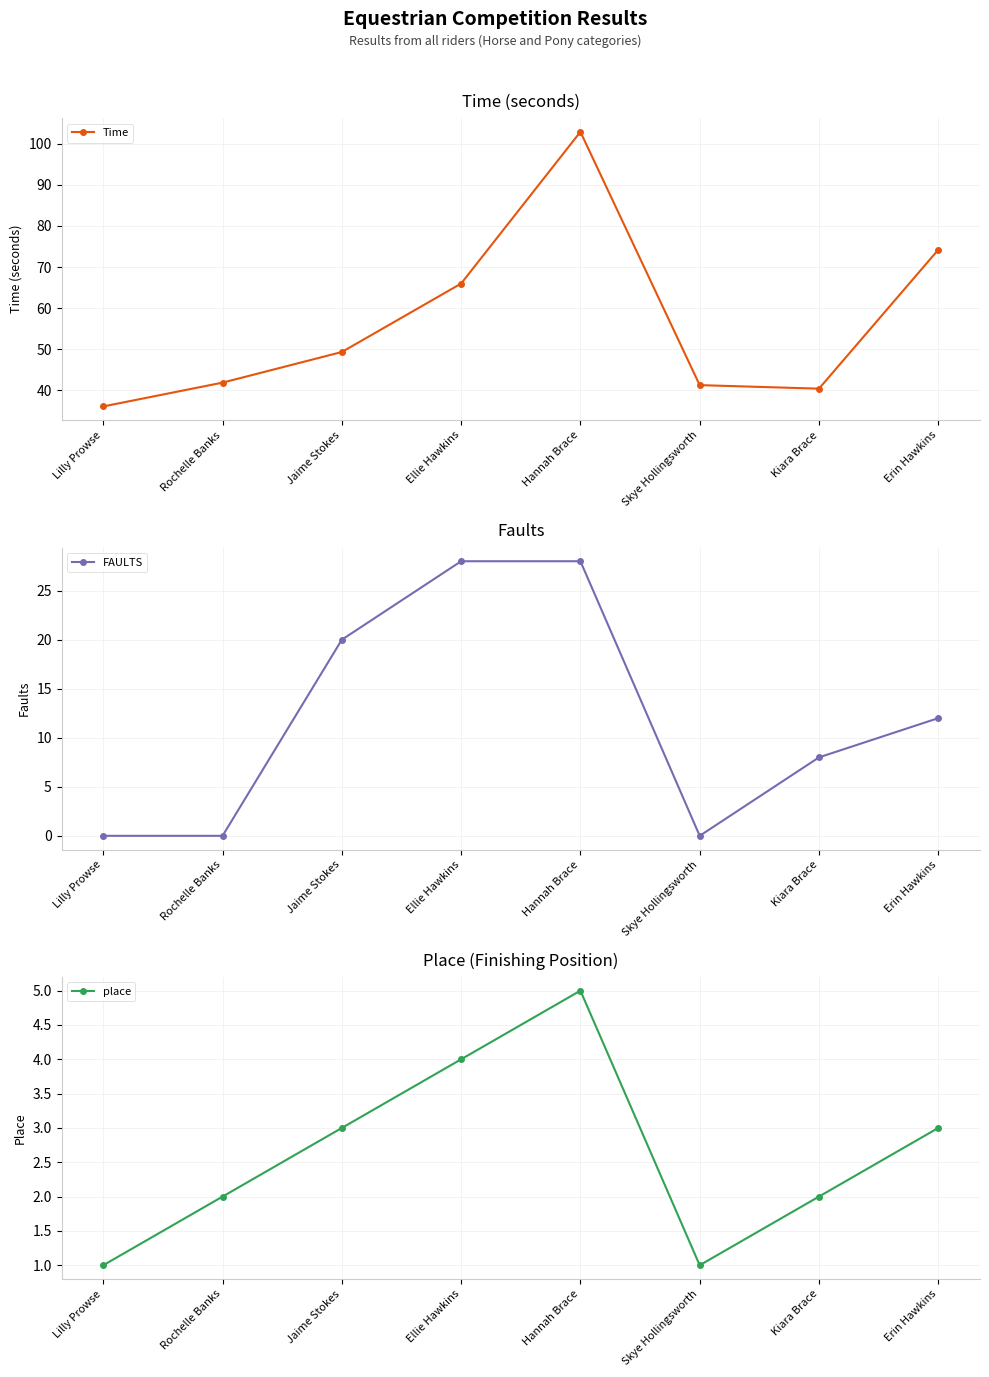

What is the highest value of the place series?

5